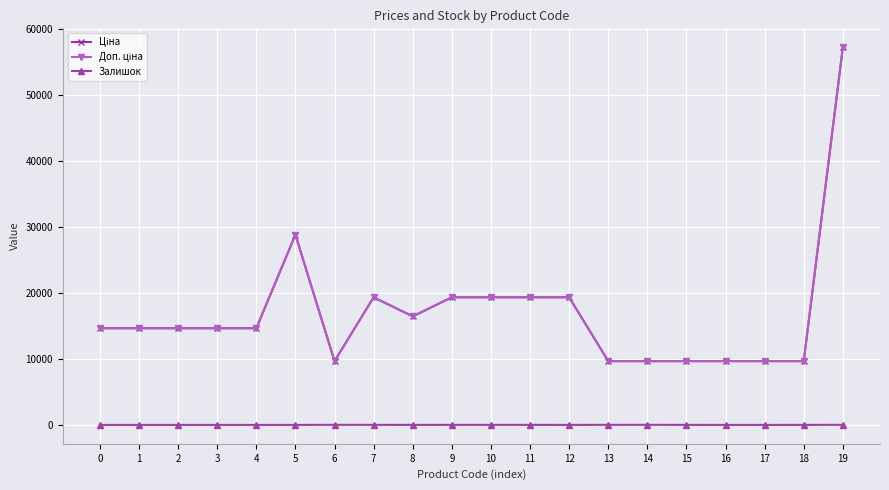

Which has a higher value, 12 or 13?

12